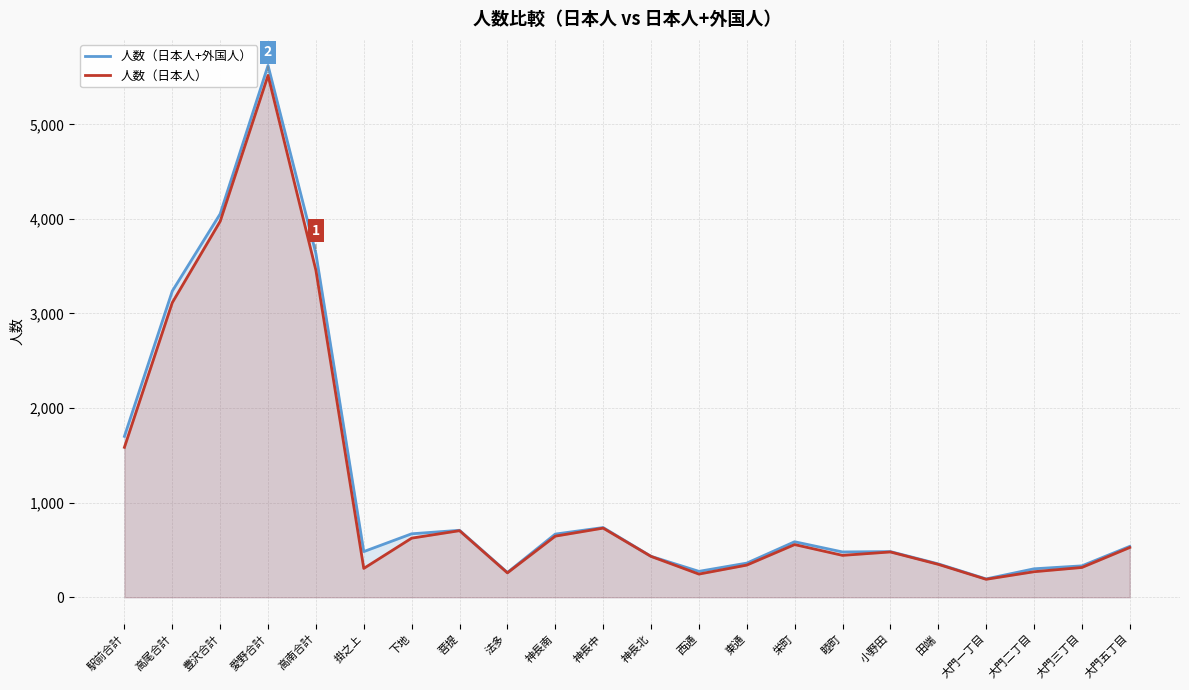

What is the sum of the 人数（日本人） values at 小野田 and 大門三丁目?

794